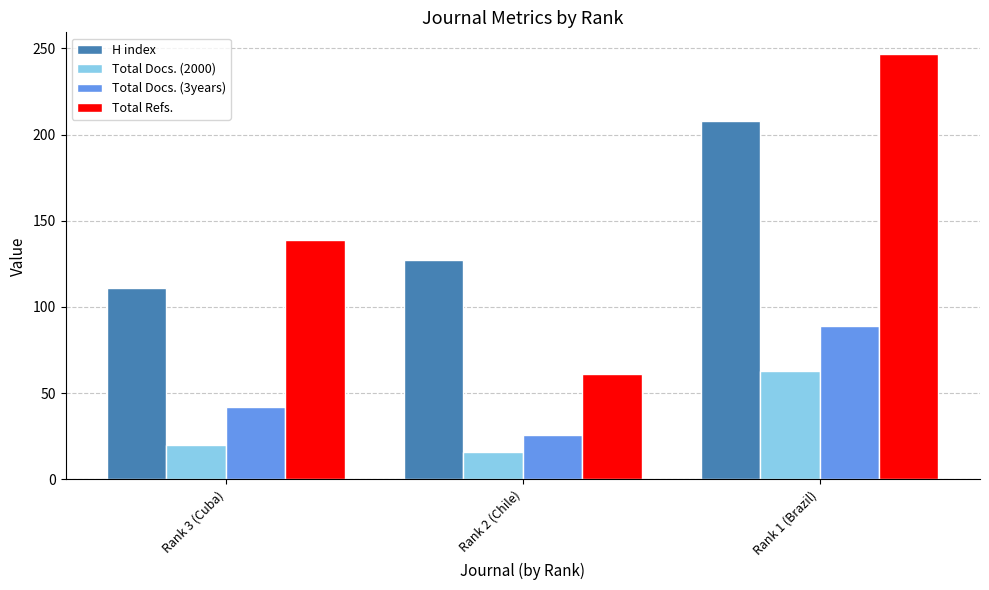

What is the spread (max minus min) of values at Rank 2 (Chile)?

111